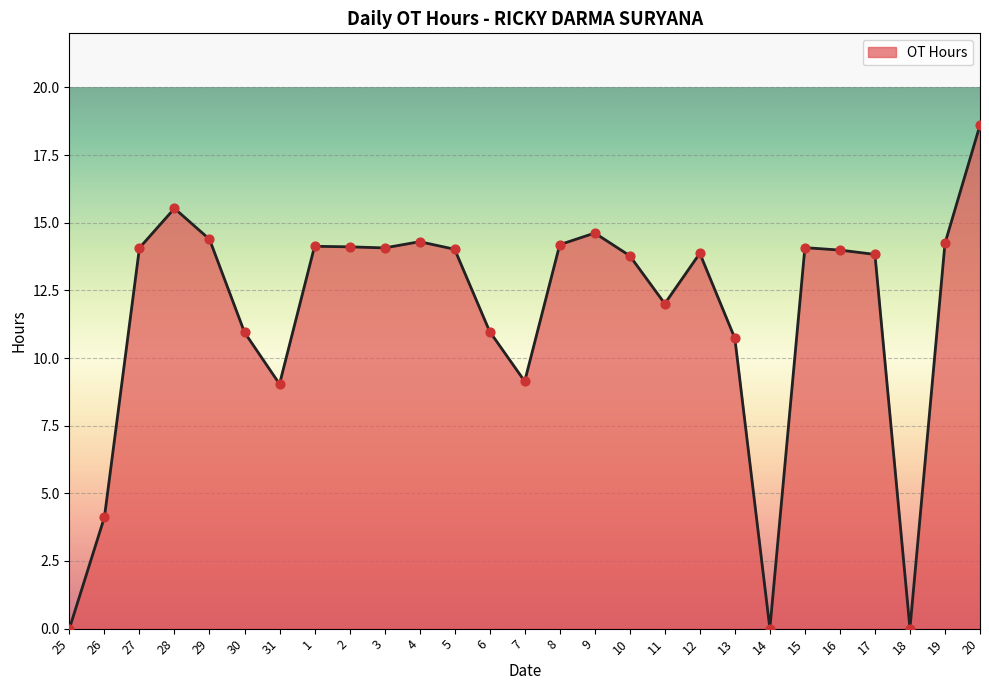

What is the change in value from 6 to 9?

+3.6